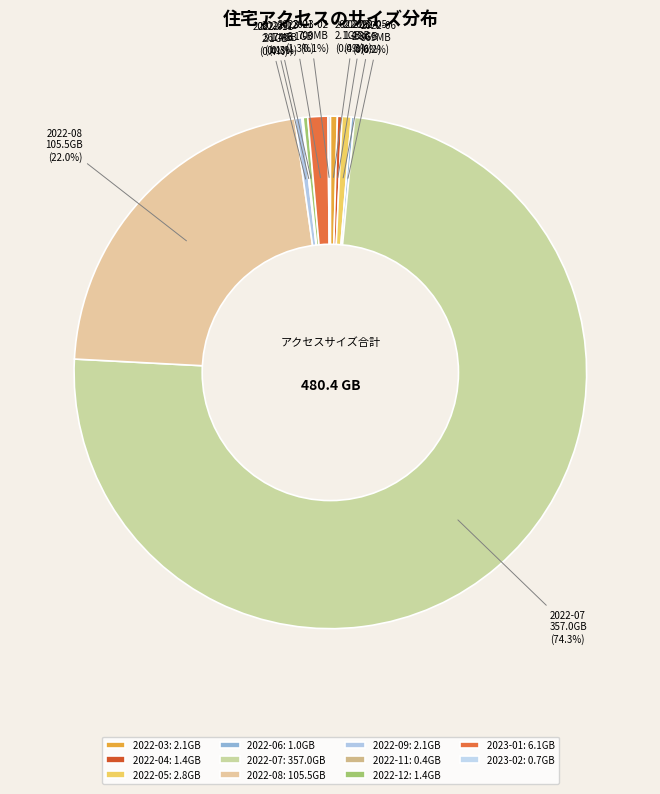

To the nearest percent, what is the difference between the largest and smallest slice percentages?

74%